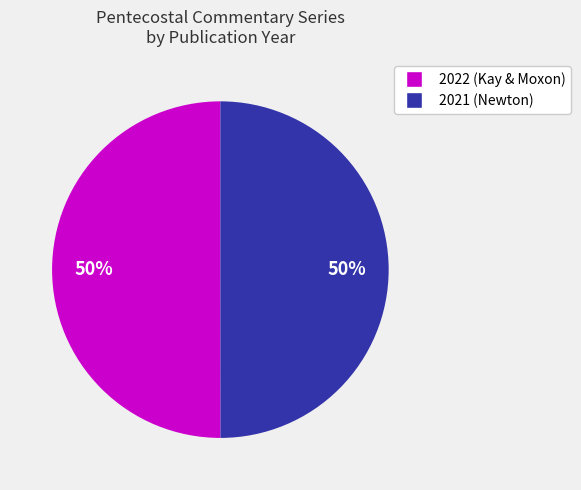

To the nearest percent, what is the average slice percentage?

50%